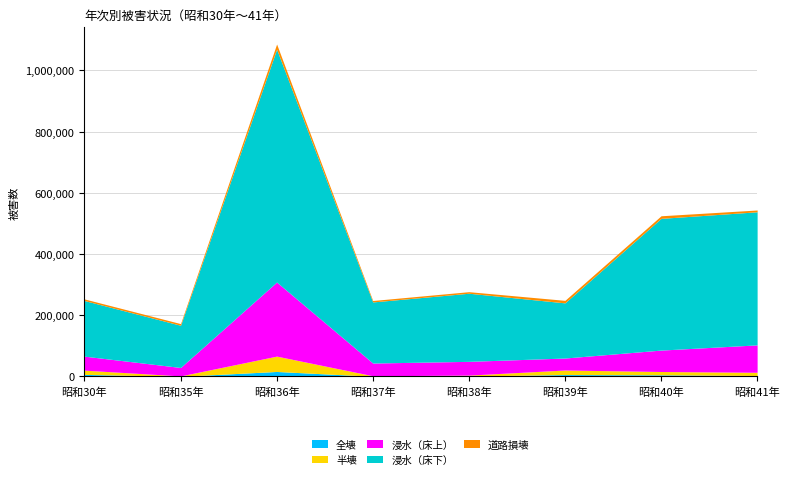

Reading right to left, transcribe all the data shown in this chart.

全壊: 昭和41年=3124	昭和40年=5368	昭和39年=6221	昭和38年=1425	昭和37年=671	昭和36年=16349	昭和35年=393	昭和30年=6774
半壊: 昭和41年=10576	昭和40年=10853	昭和39年=14864	昭和38年=2991	昭和37年=1652	昭和36年=50131	昭和35年=1423	昭和30年=13806
浸水（床上）: 昭和41年=89508	昭和40年=69969	昭和39年=39164	昭和38年=44957	昭和37年=41578	昭和36年=241981	昭和35年=27560	昭和30年=45776
浸水（床下）: 昭和41年=434759	昭和40年=430286	昭和39年=180174	昭和38年=222528	昭和37年=199563	昭和36年=760653	昭和35年=137889	昭和30年=181666
道路損壊: 昭和41年=5816	昭和40年=8460	昭和39年=8231	昭和38年=5076	昭和37年=4682	昭和36年=16902	昭和35年=5412	昭和30年=5220